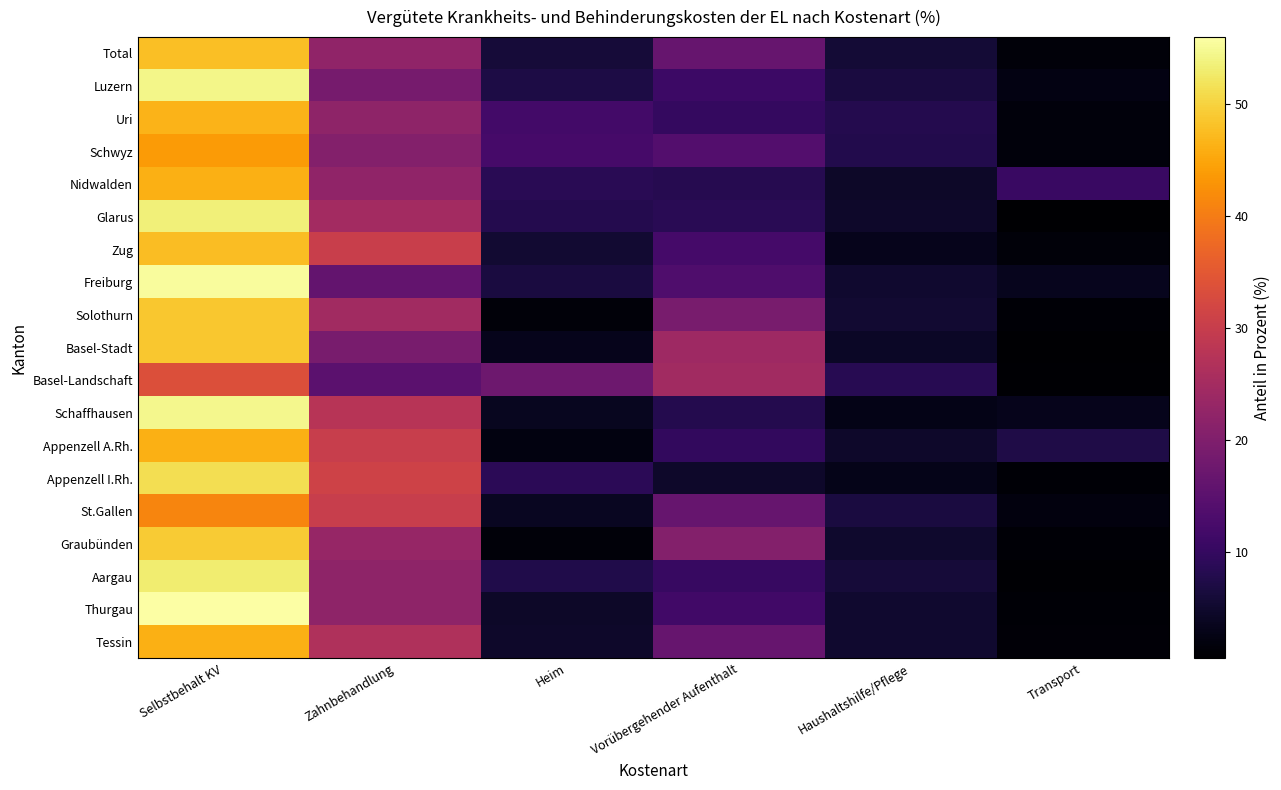

Which series changed the most between Heim and Haushaltshilfe/Pflege?

Basel-Landschaft